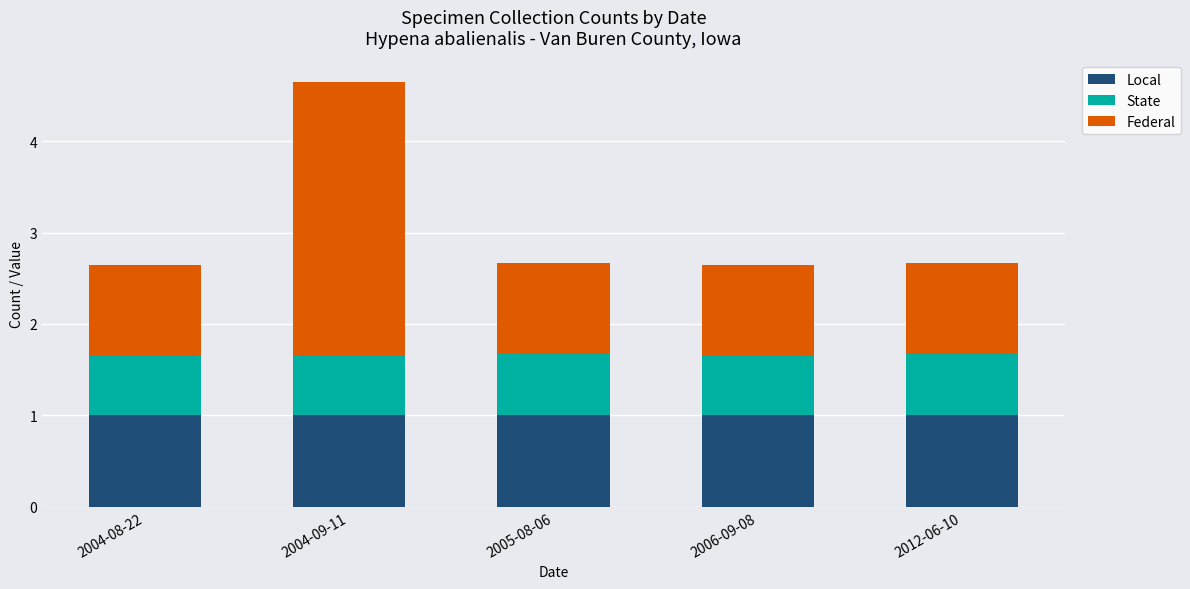

What is the sum of all Local values?

5.0